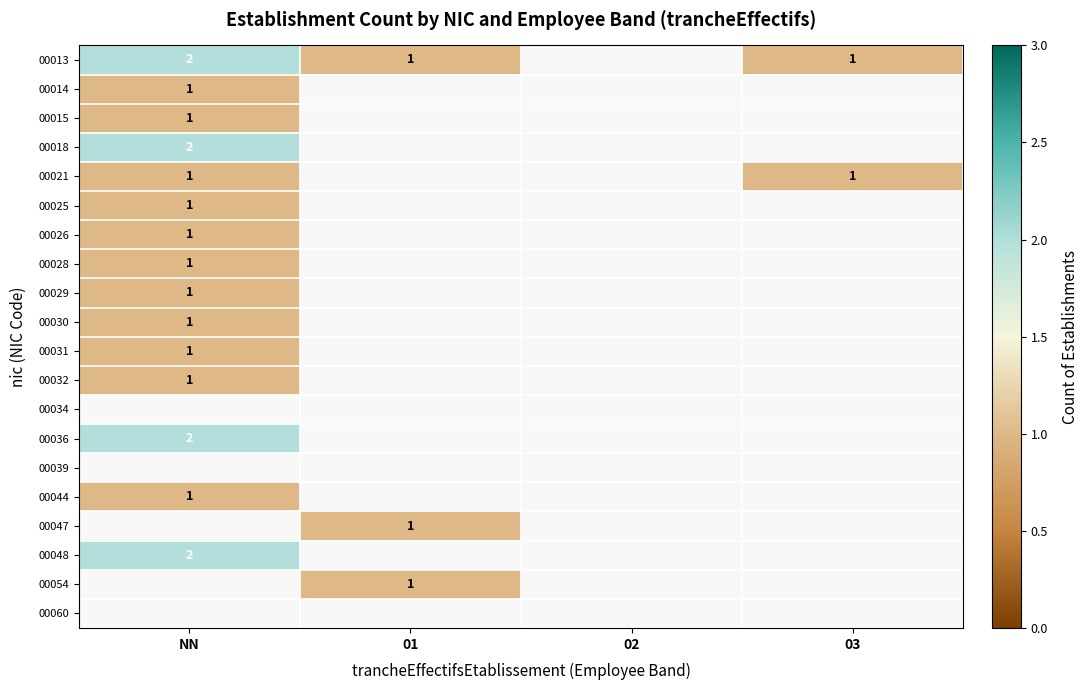

The 00028 series shows 1 at NN. True or false?

True